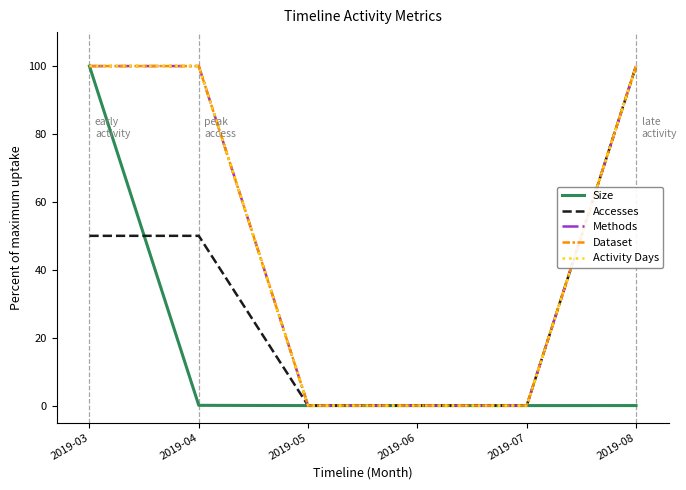

True or false: Activity Days has a value of 58.7 at 2019-08.

False